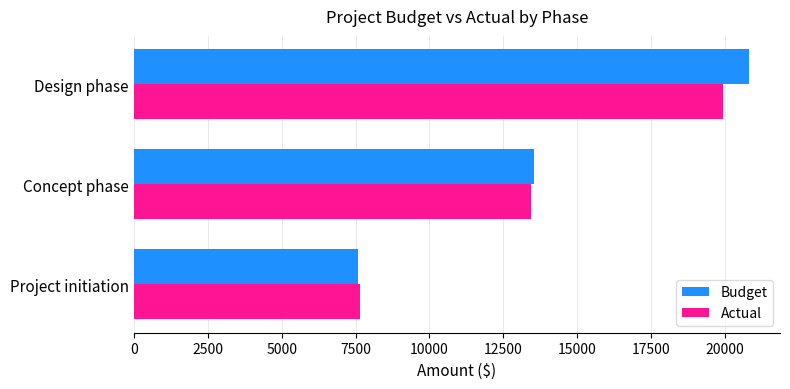

Which category has the lowest value in the Budget series?

Project initiation